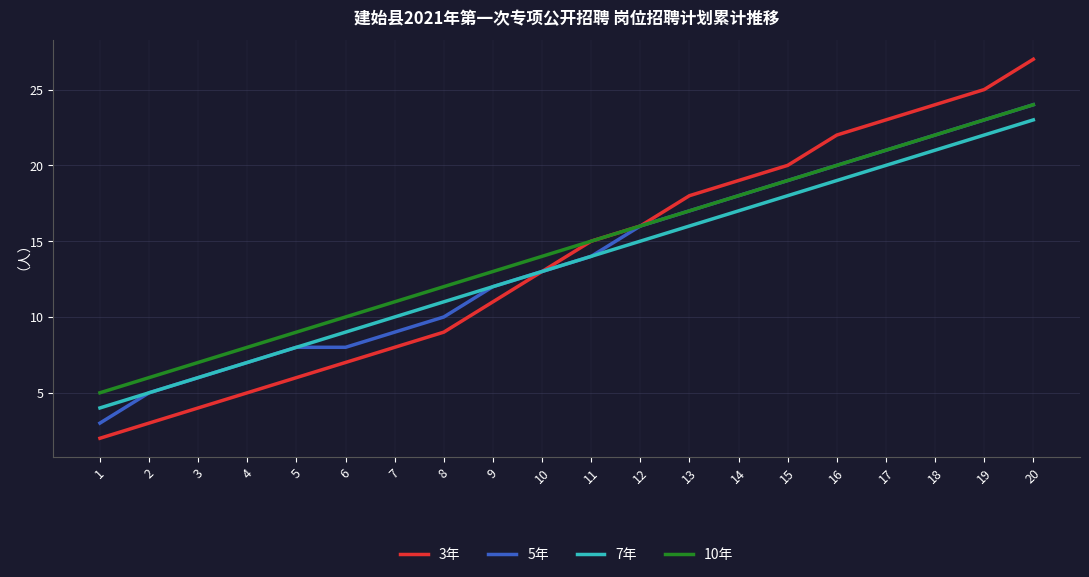

How many lines are shown in the chart?

4